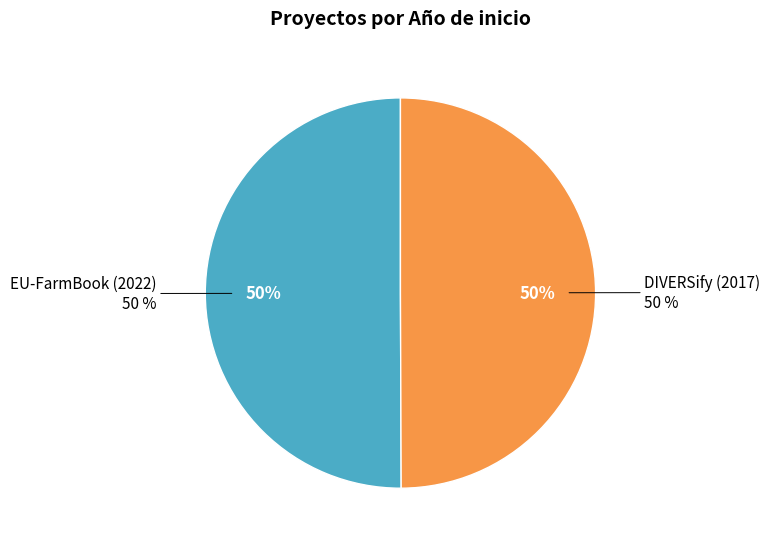

To the nearest percent, what is the combined percentage of DIVERSify (2017) and EU-FarmBook (2022)?

100%